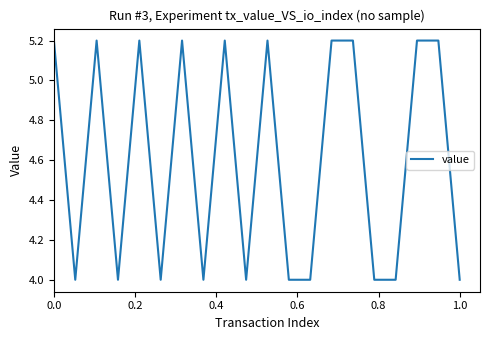

What is the maximum value shown in the chart?

5.2